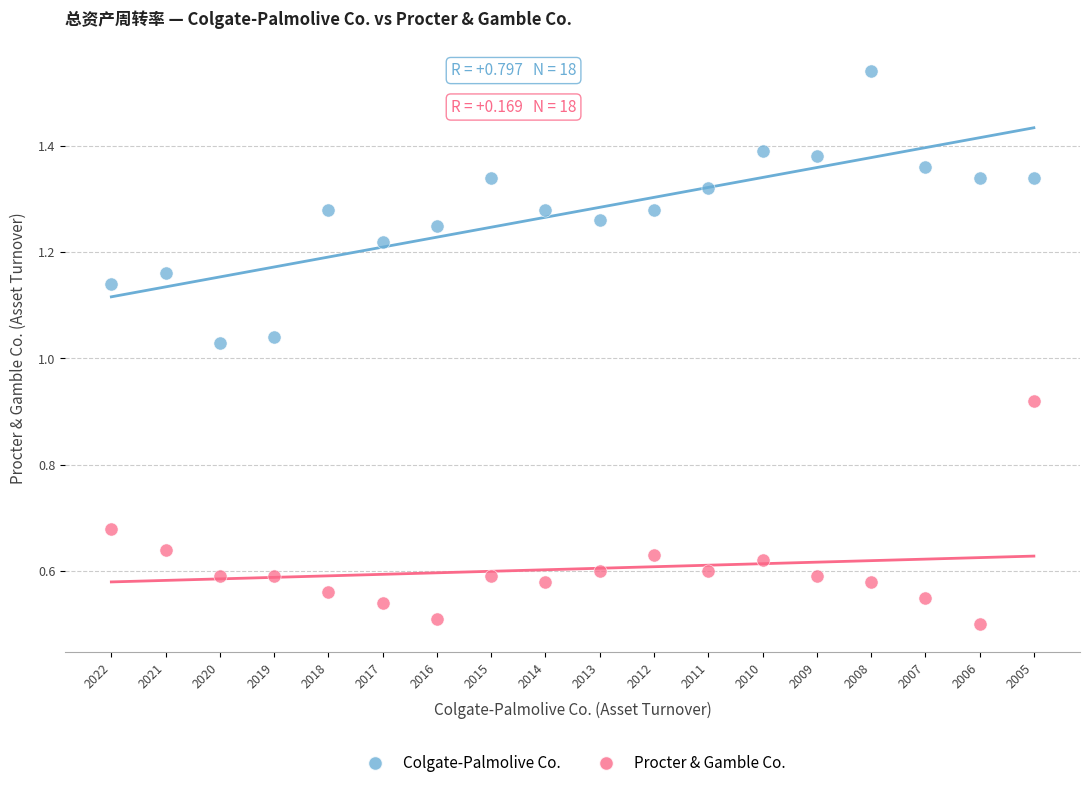

Which series contains the highest Y value?

Colgate-Palmolive Co.